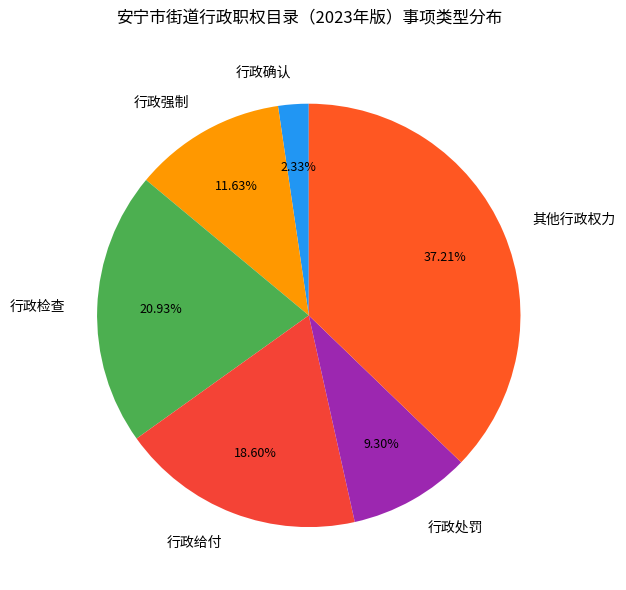

What is the largest slice in the pie chart?

其他行政权力